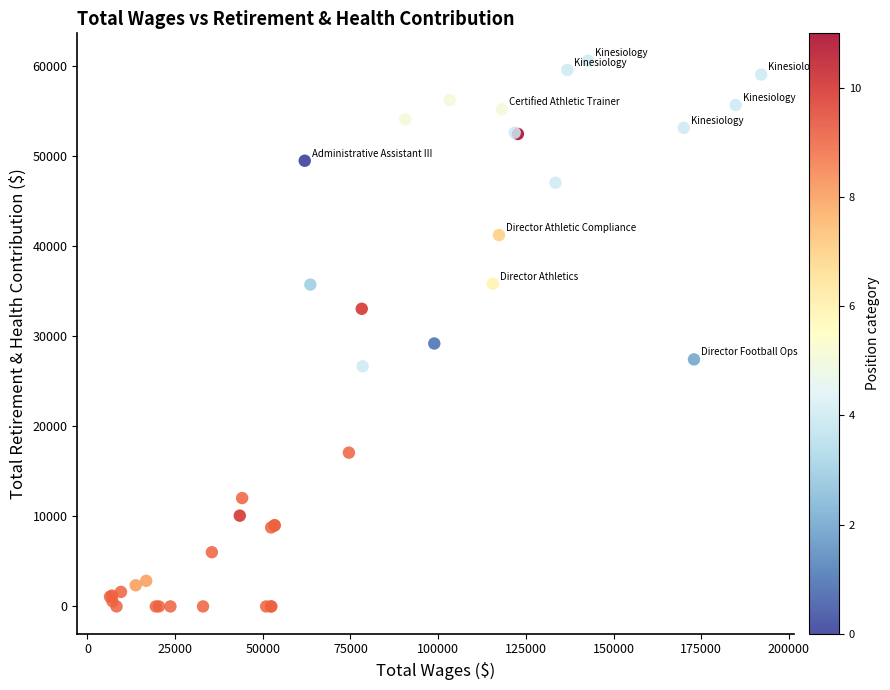

What Y value in the scatter plot is closest to 30276?

29170